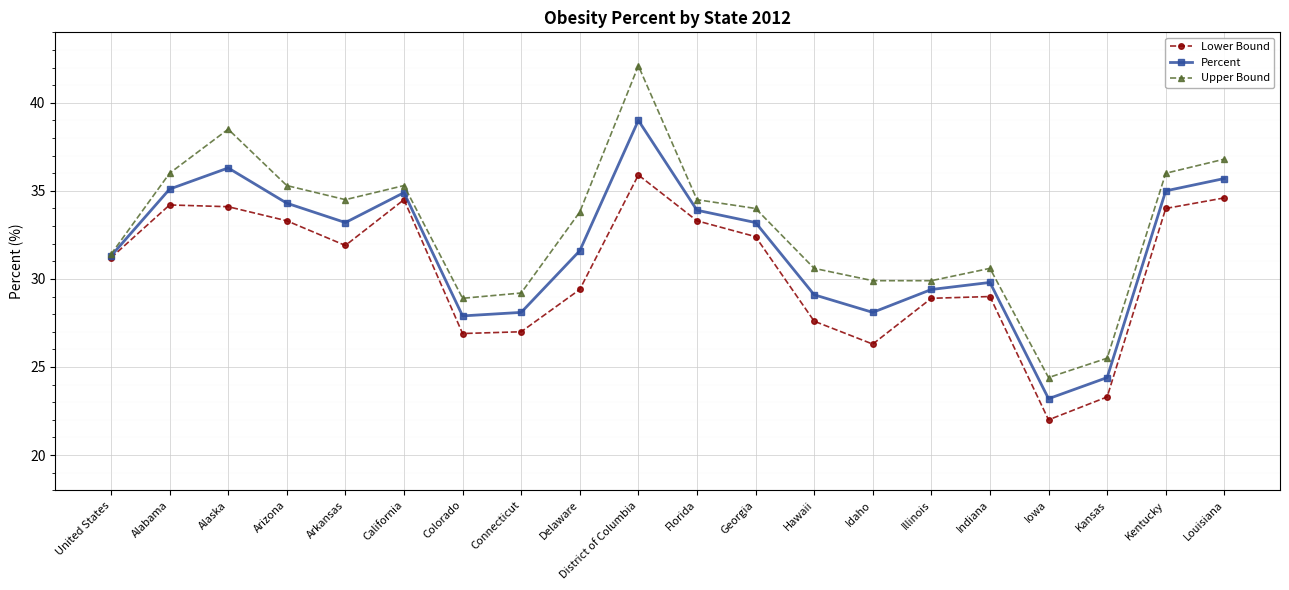

What is the average value of the Upper Bound series?

32.9